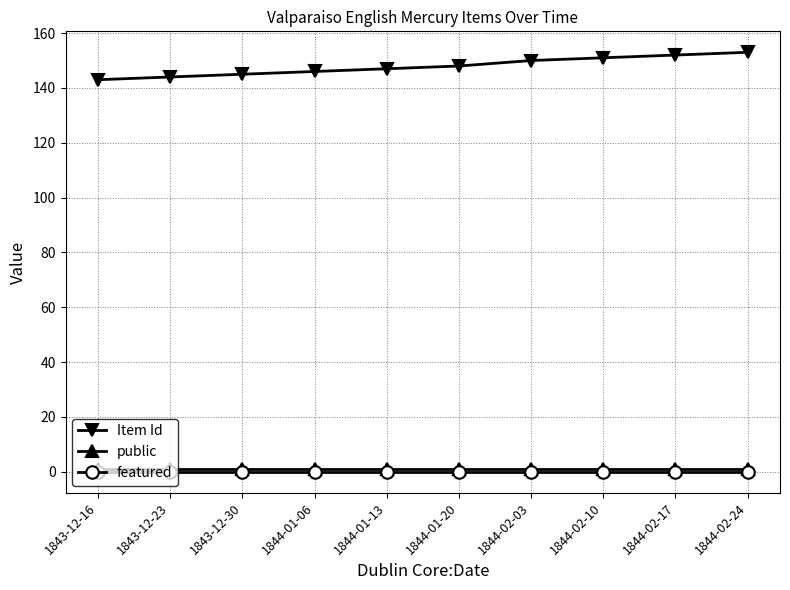

Is it true that Item Id equals 147 at 1844-01-13?

True